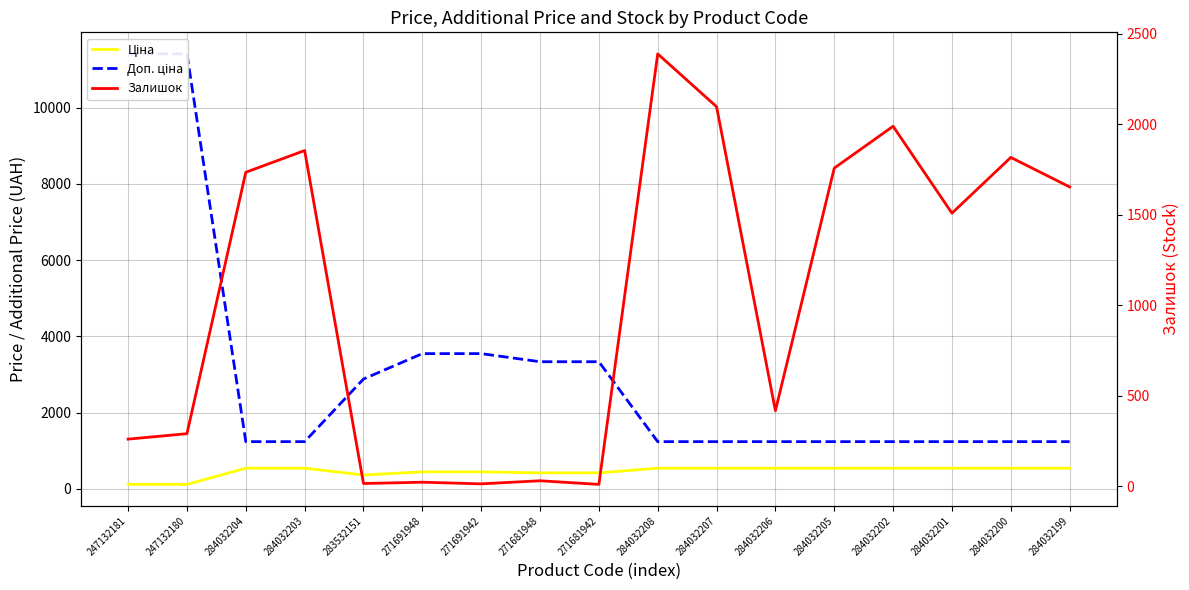

What is the difference between the highest and lowest values at 271691948?

3523.0